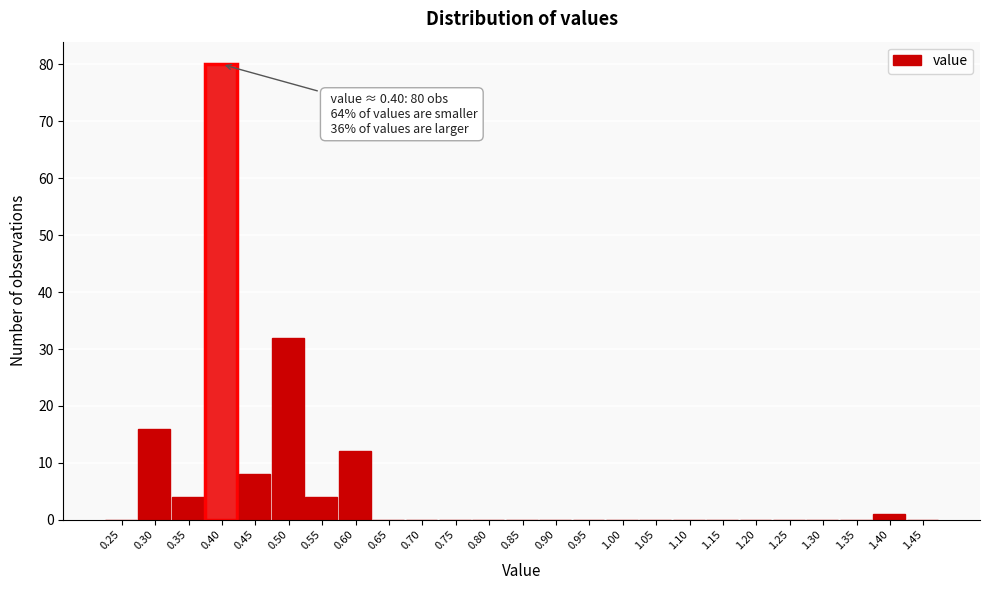

Reading right to left, list all the values displayed in this chart.

1.45=0	1.40=1	1.35=0	1.30=0	1.25=0	1.20=0	1.15=0	1.10=0	1.05=0	1.00=0	0.95=0	0.90=0	0.85=0	0.80=0	0.75=0	0.70=0	0.65=0	0.60=12	0.55=4	0.50=32	0.45=8	0.40=80	0.35=4	0.30=16	0.25=0